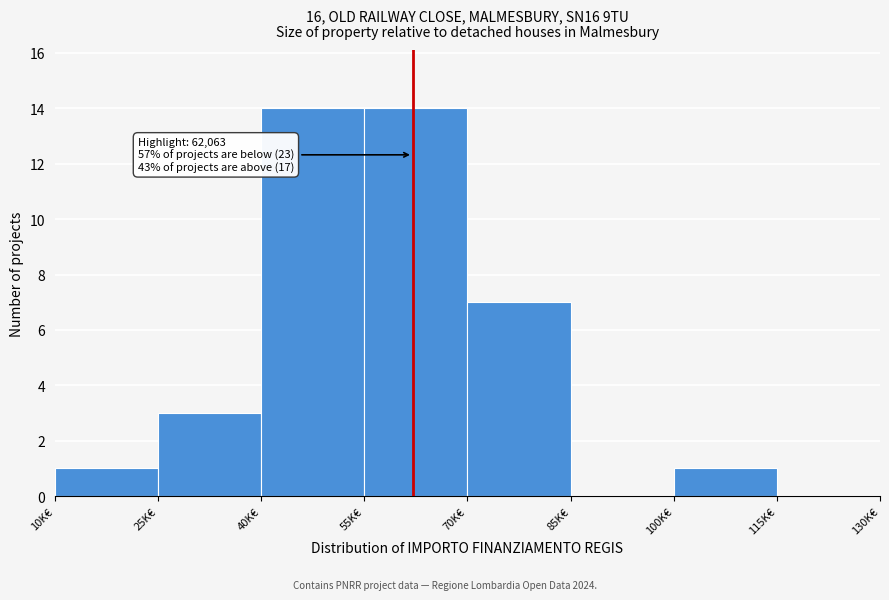

Reading left to right, extract all data points from this chart.

10K€=1	25K€=3	40K€=14	55K€=14	70K€=7	85K€=0	100K€=1	115K€=0